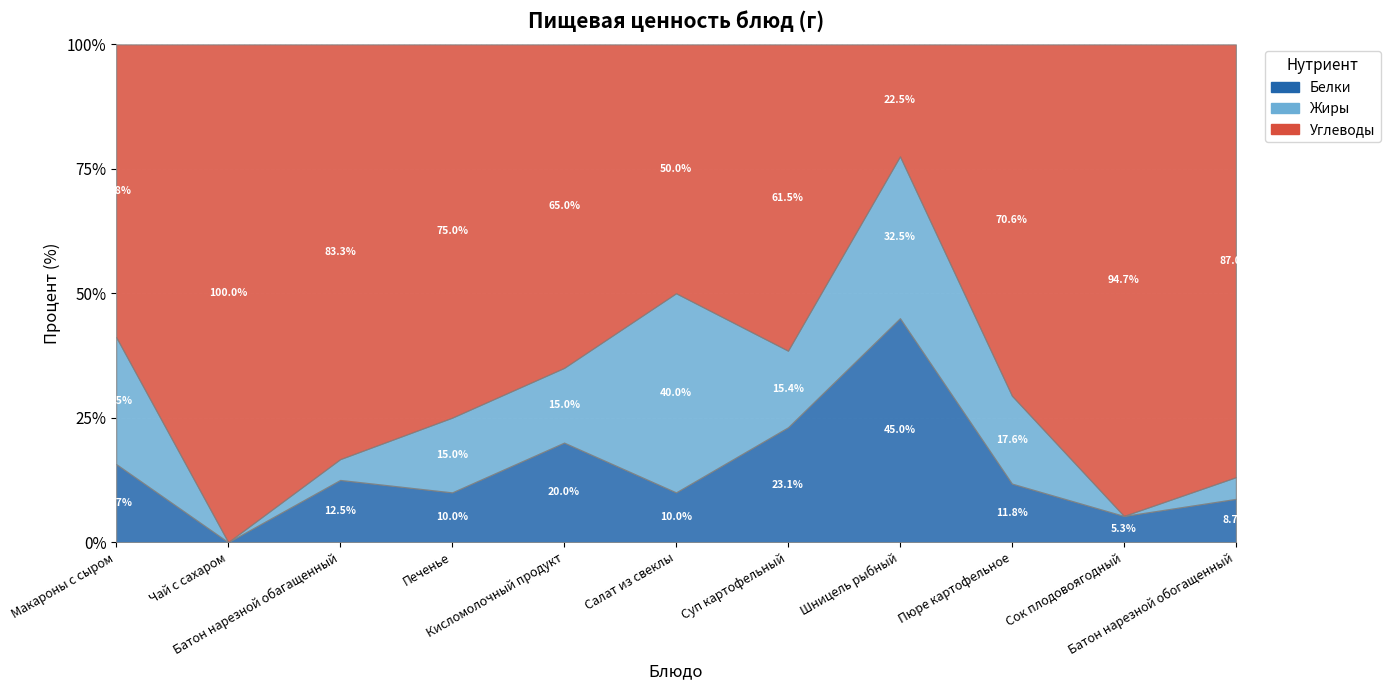

What are all the series names shown in the legend?

Белки, Жиры, Углеводы